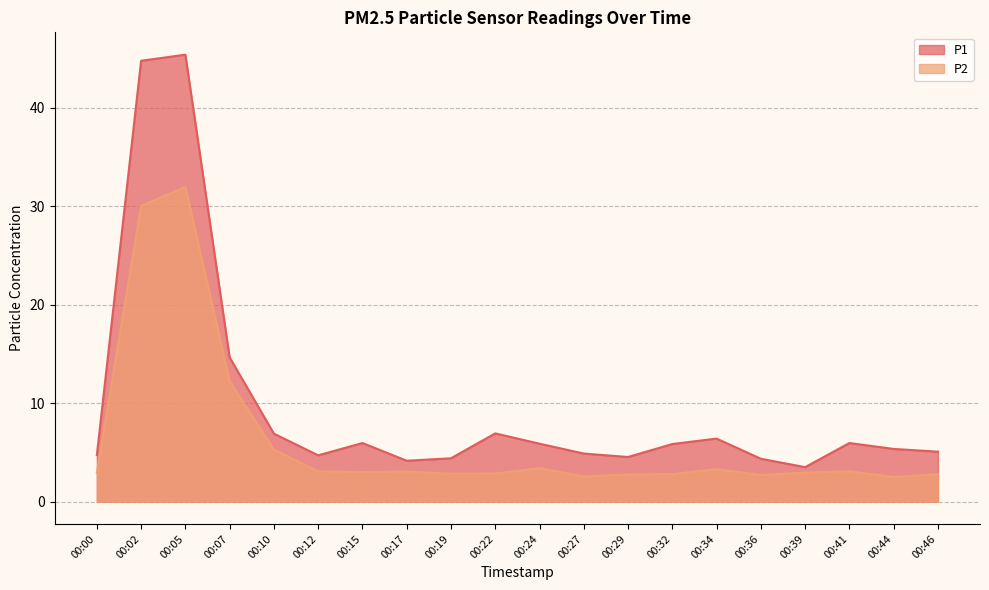

What is the value of the P2 point at the 20th from the left?

2.8